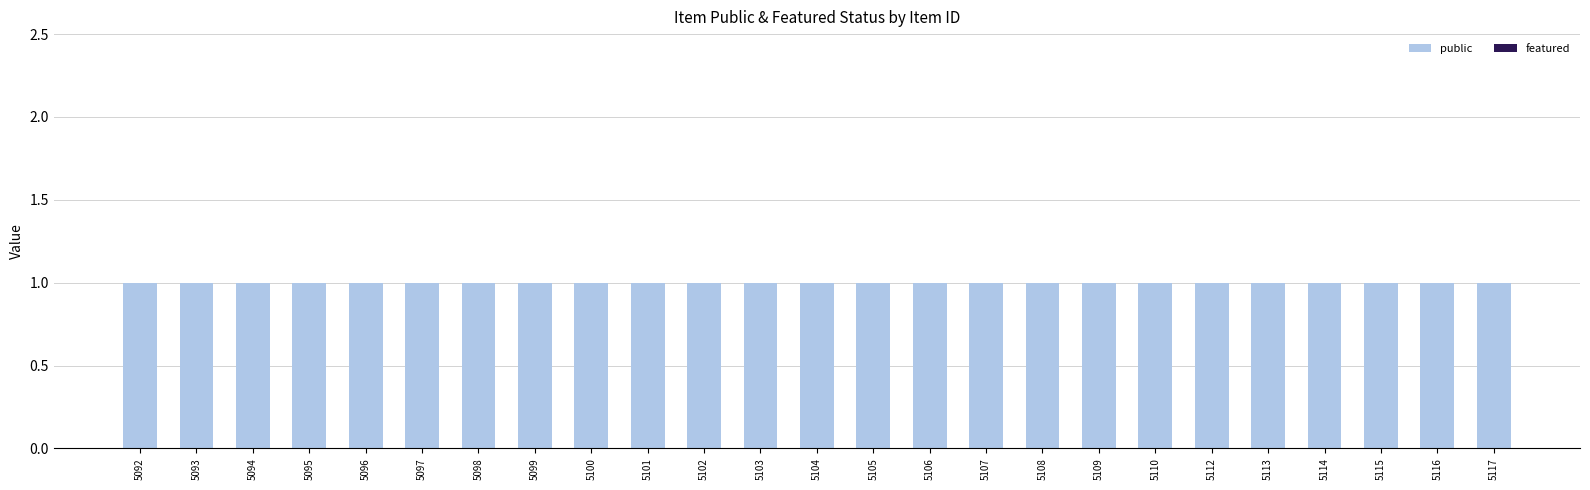

Where is public nearest to the value 1?

5092